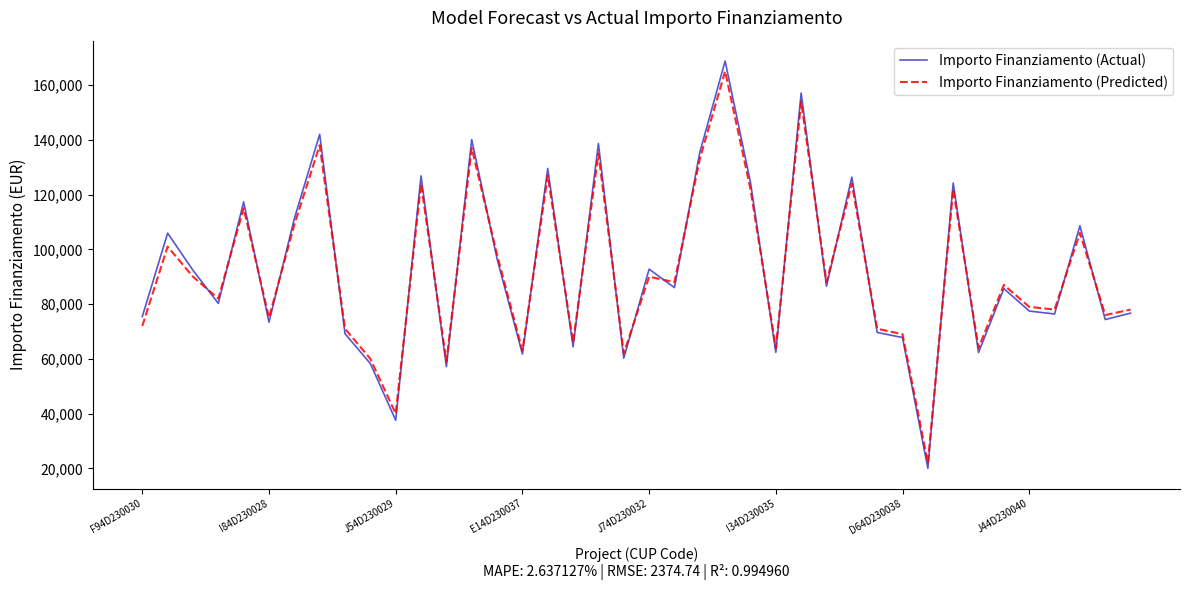

What is the minimum value for Importo Finanziamento (Predicted)?

22000.0